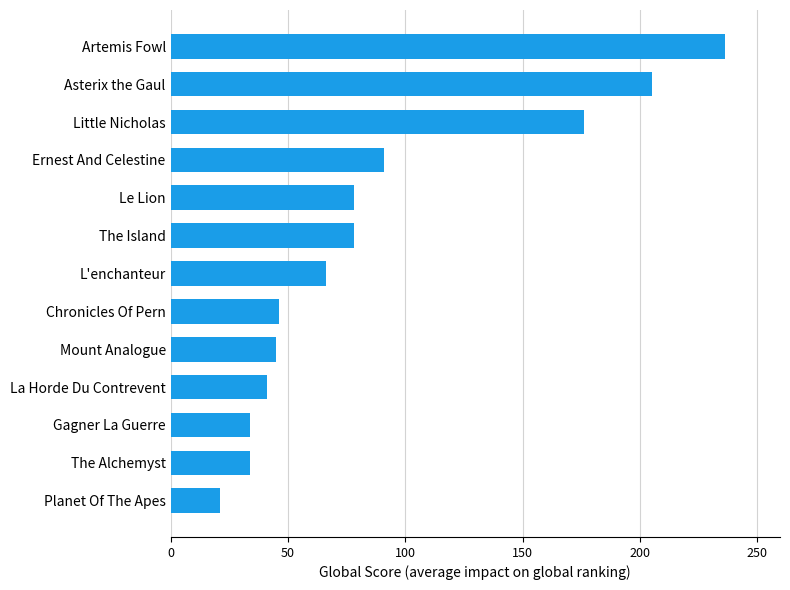

At which label is the value closest to 128?

Ernest And Celestine